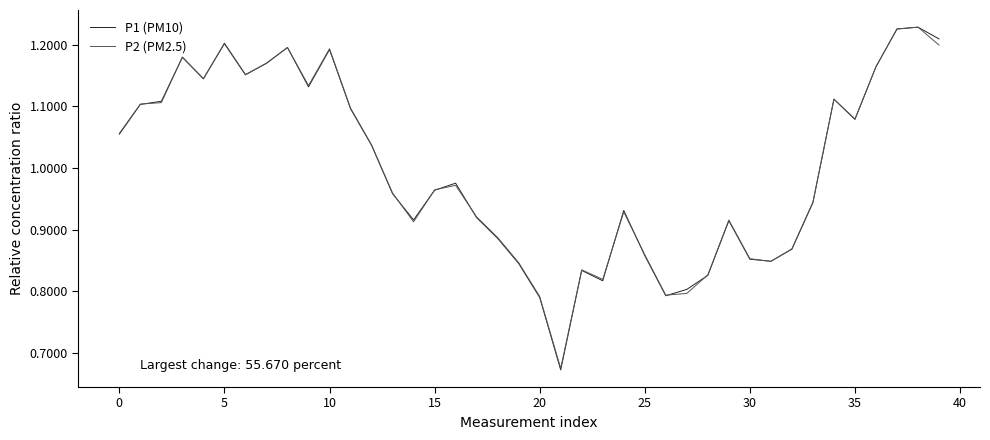

What is the difference between the maximum and minimum values in the P1 (PM10) series?

0.6